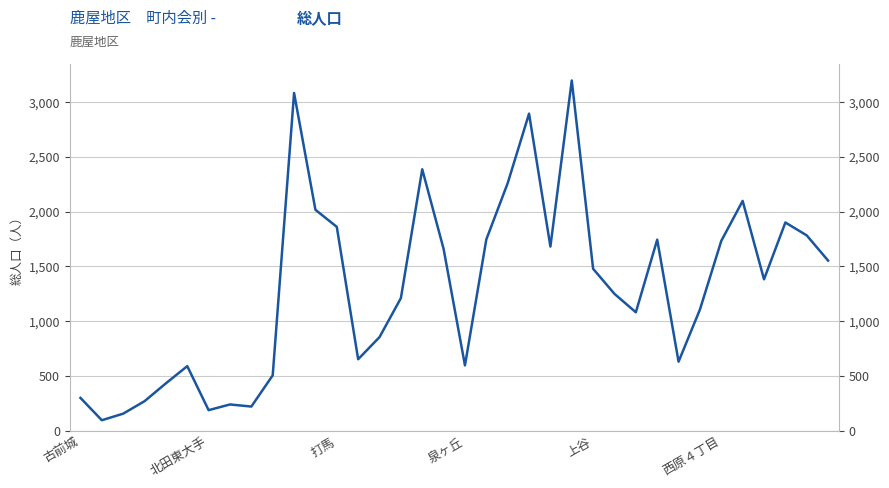

True or false: the data shows 2208 at 上谷.

False